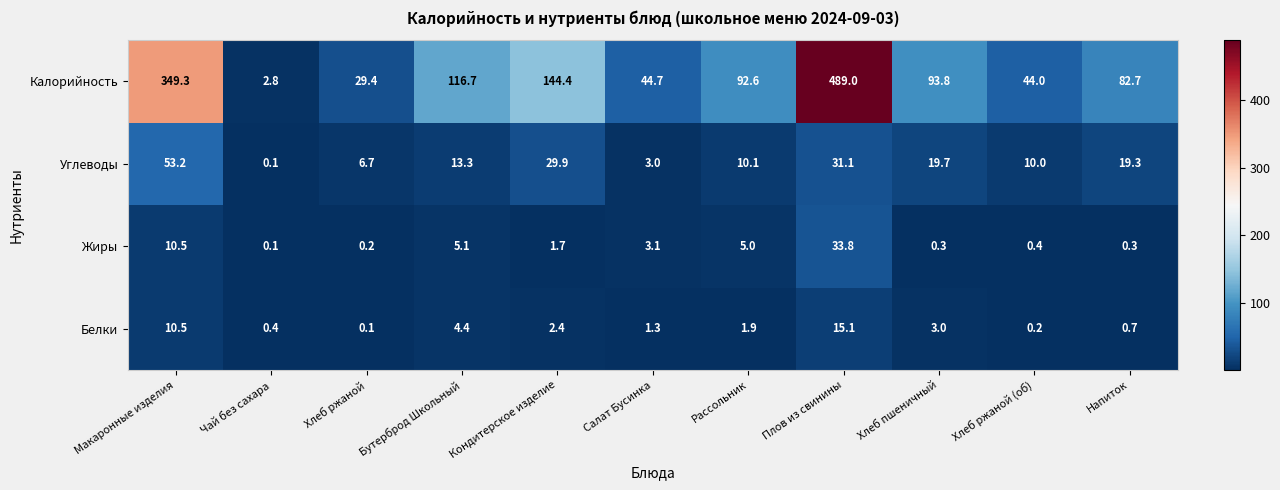

At Кондитерское изделие, list the series in order from largest to smallest.

Калорийность, Углеводы, Белки, Жиры